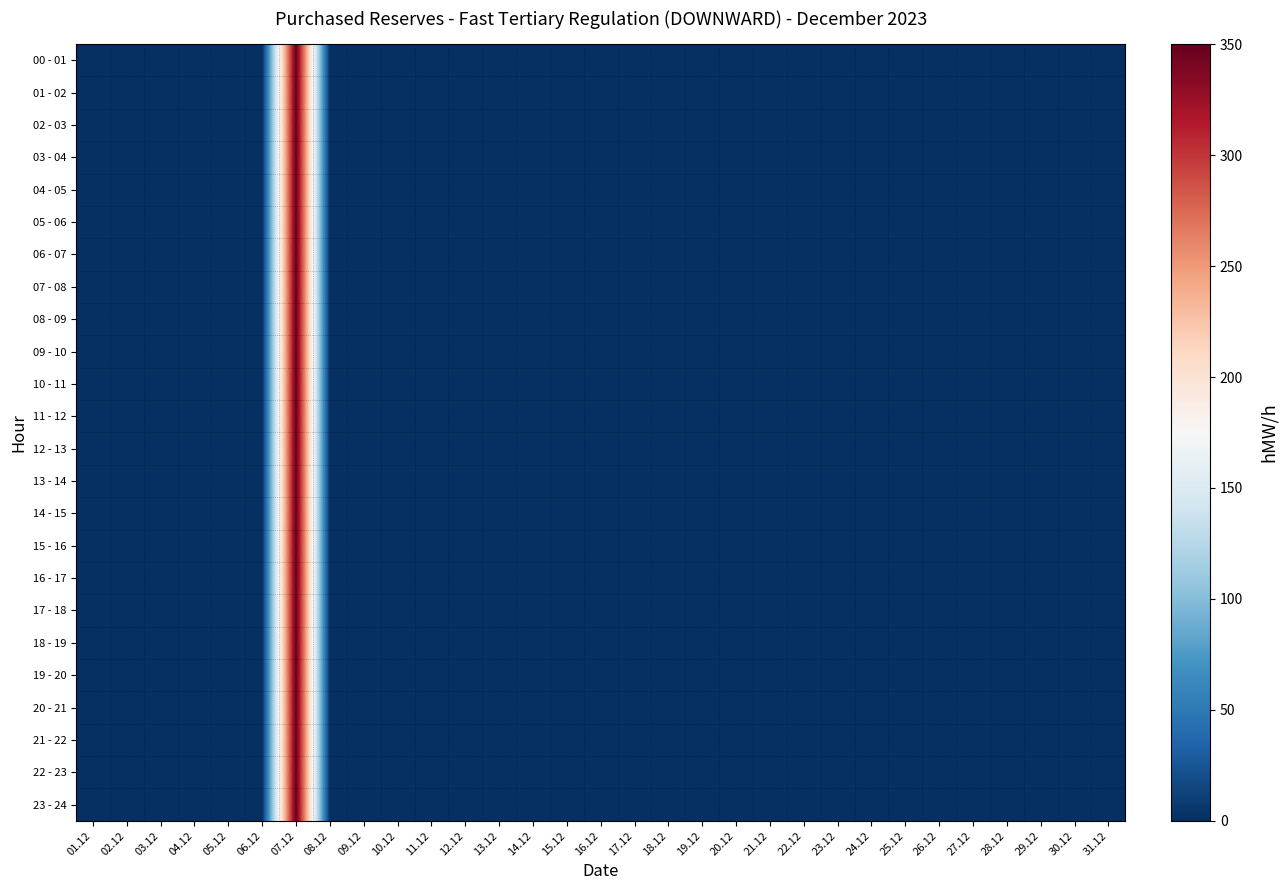

Which label corresponds to the smallest value in the chart?

01.12